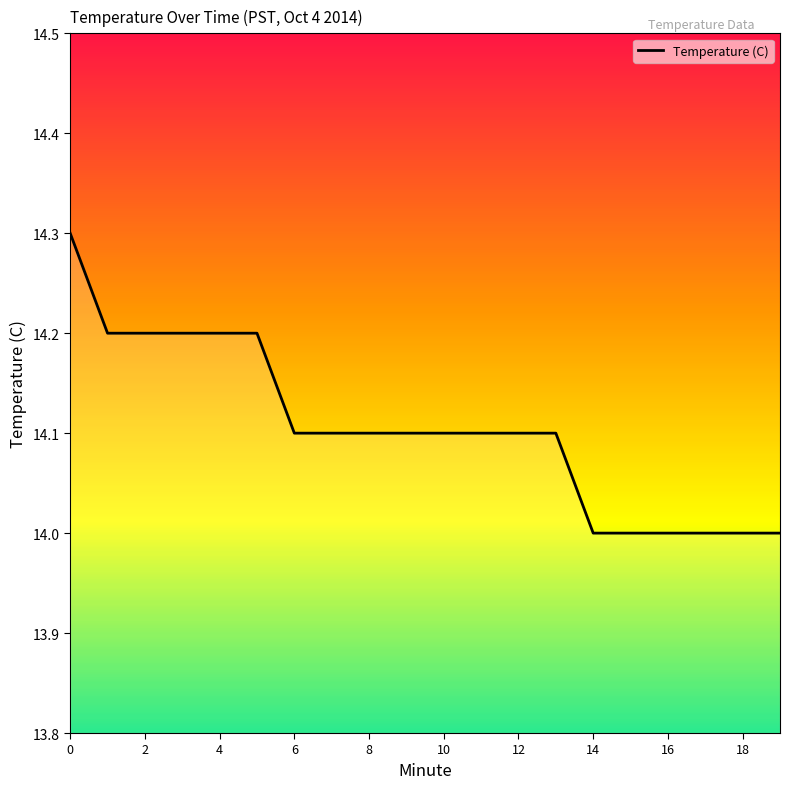

What is the maximum value shown in the chart?

14.3